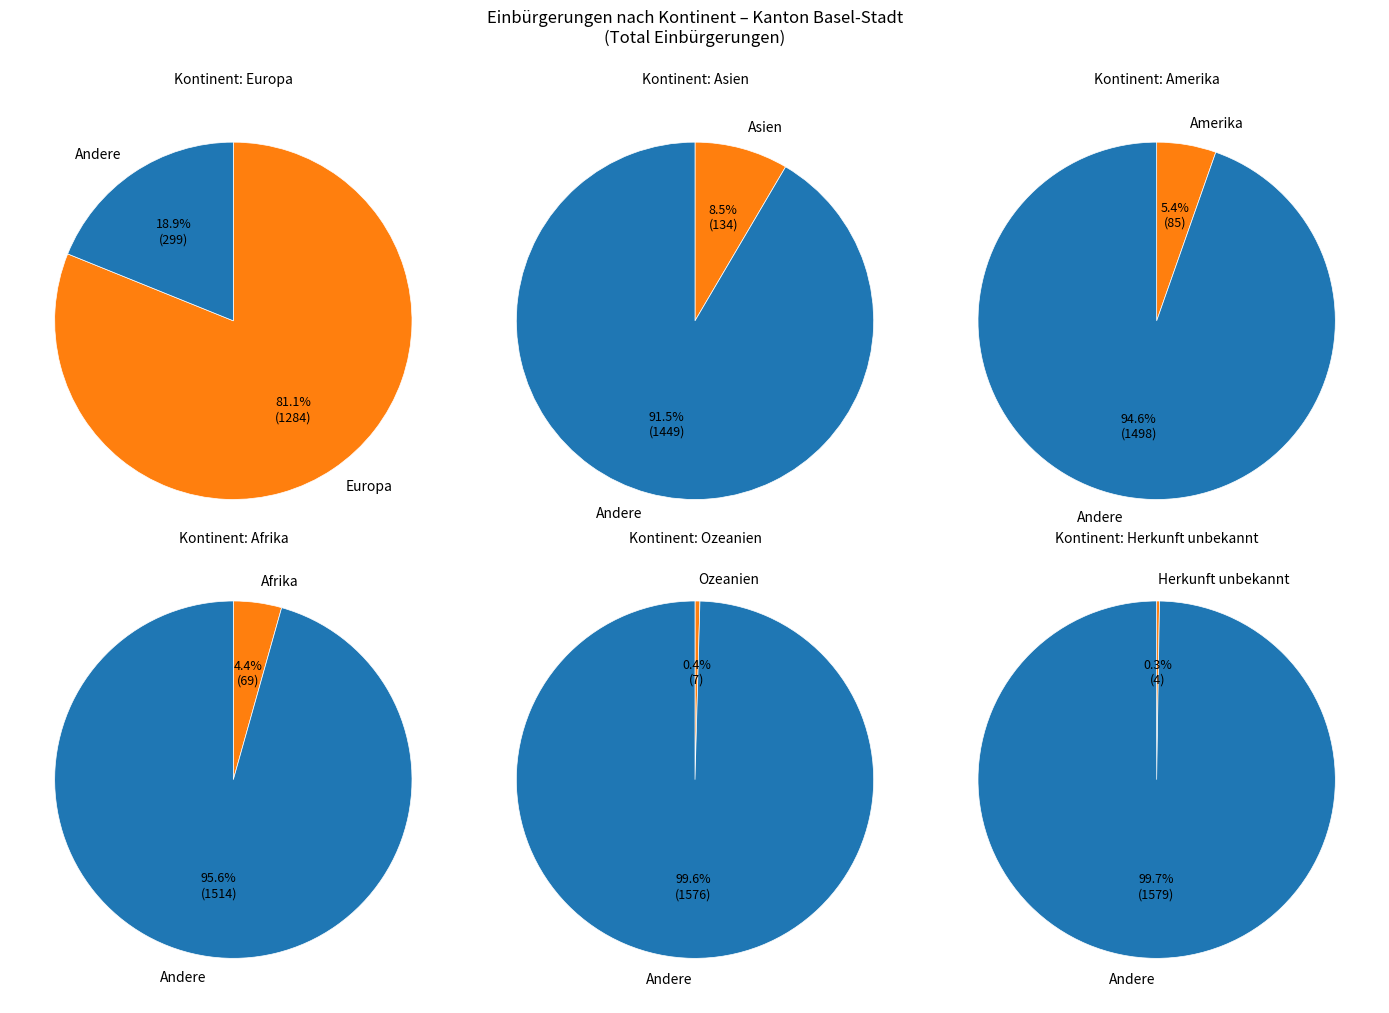

What is the change in value from Afrika to Asien?

+65